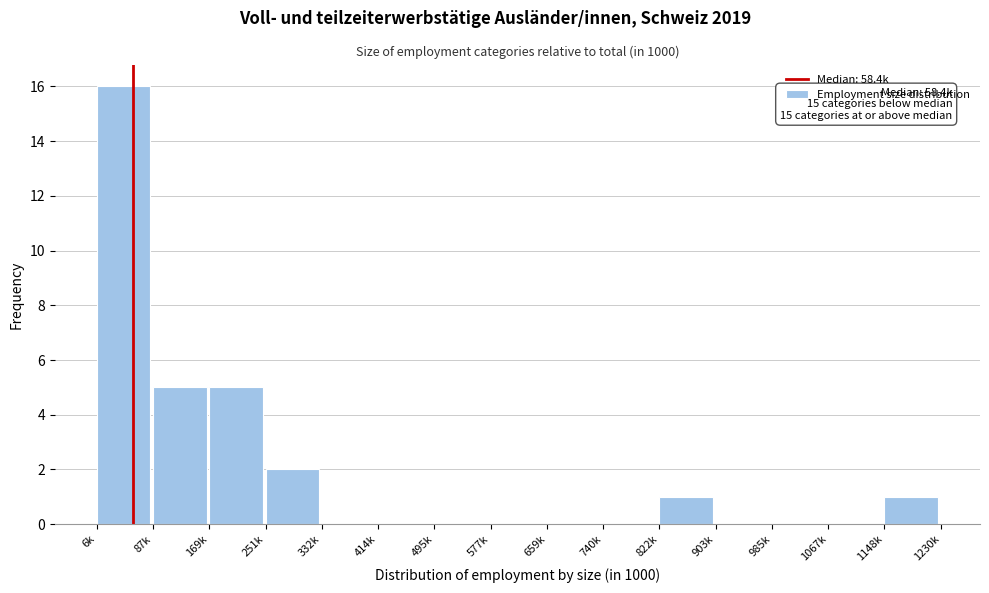

Reading left to right, extract all data points from this chart.

6k=16	87k=5	169k=5	251k=2	332k=0	414k=0	495k=0	577k=0	659k=0	740k=0	822k=1	903k=0	985k=0	1067k=0	1148k=1